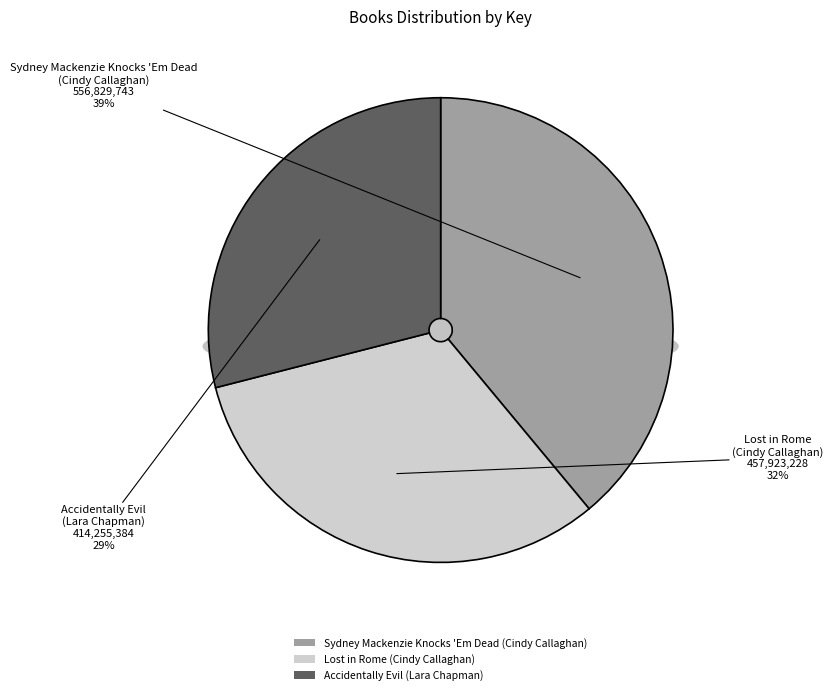

Which slice is the smallest?

Accidentally Evil
(Lara Chapman)